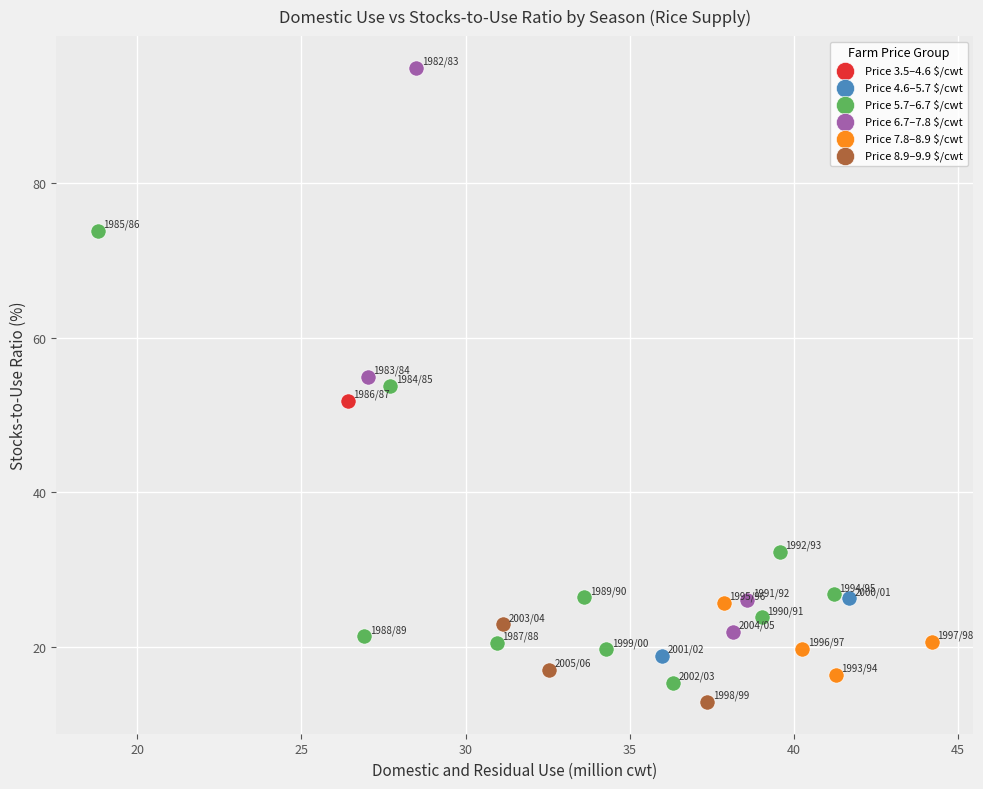

Which series contains the highest Y value?

Price 6.7–7.8 $/cwt